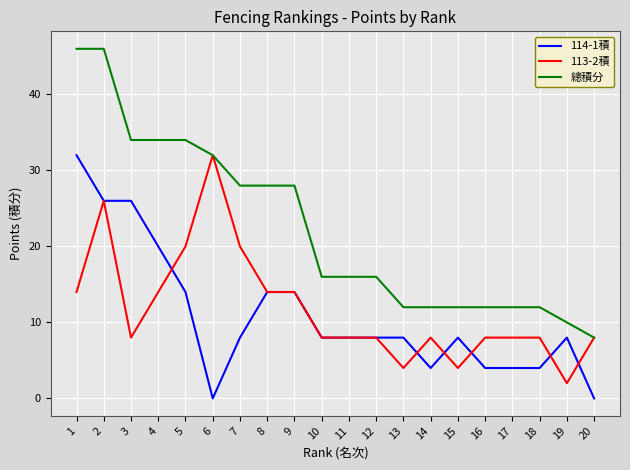

Count the number of data series in this chart.

3